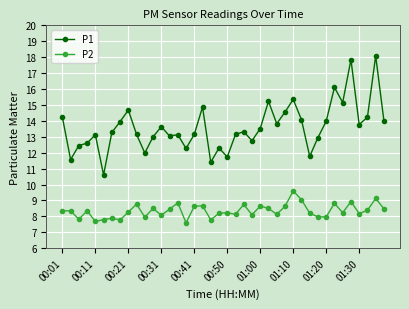

True or false: P1 has more than 0 points higher than both neighbors.

True